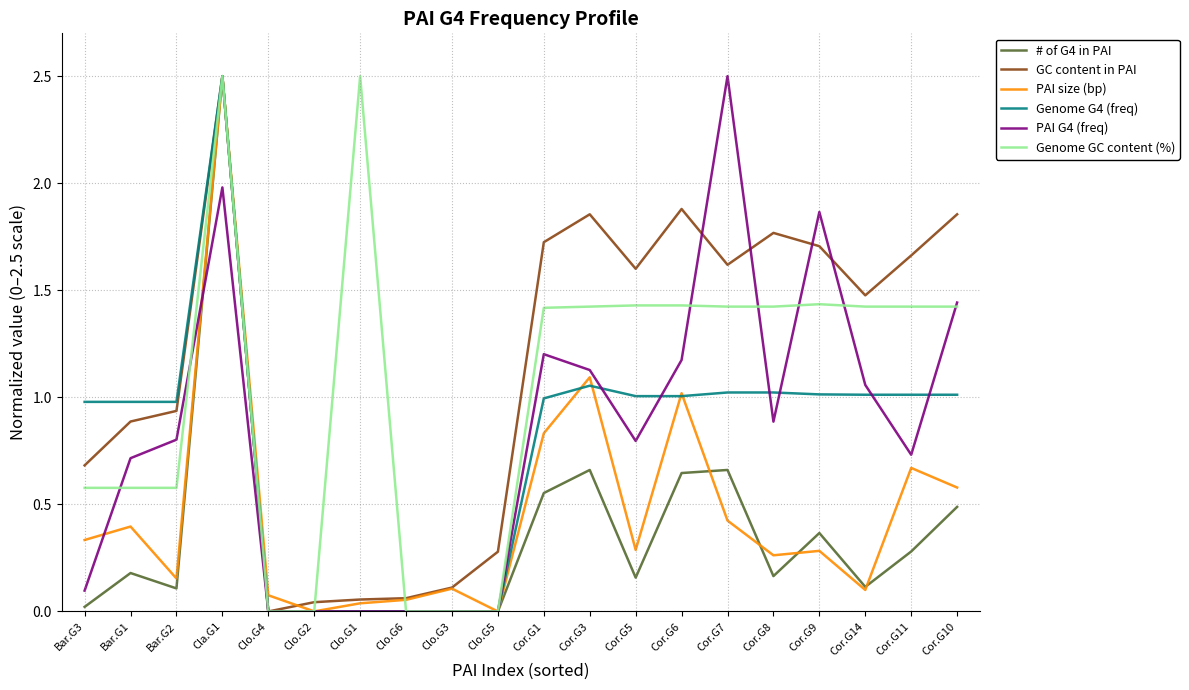

At which category is the sum across all series the highest?

Cla.G1